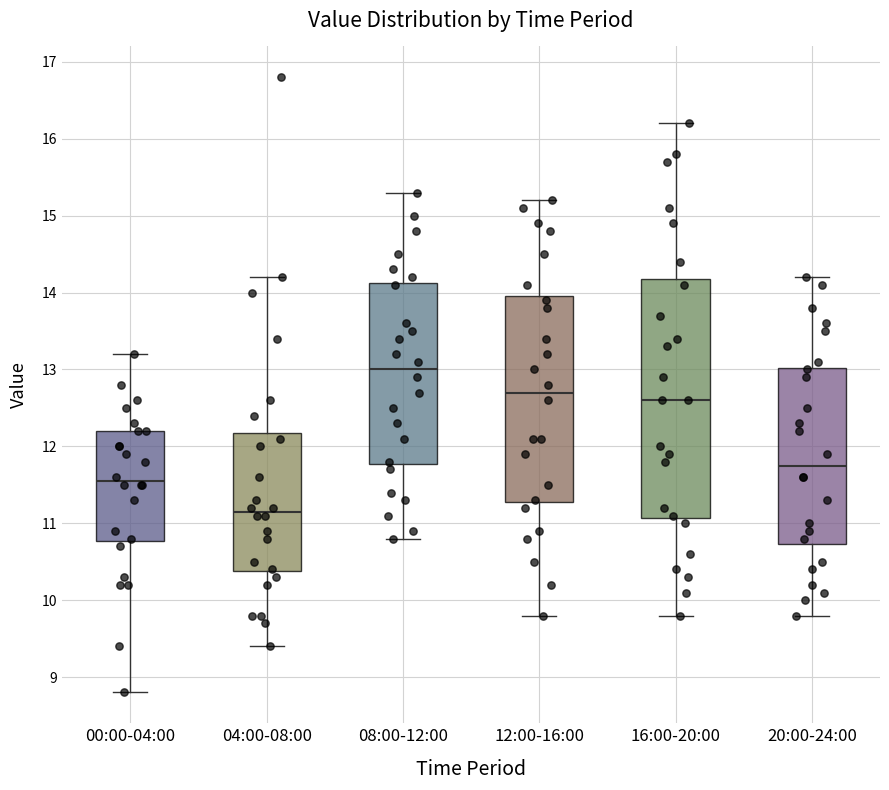

Reading left to right, read every box against the y-axis: the position of its median line, the range the box covers, and the ends of its whiskers. The values are not printed on the chart, so give them approximately, as read against the axis.

00:00-04:00: median 11.6, box 10.8 to 12.2, whiskers 8.8 to 13.2
04:00-08:00: median 11.2, box 10.4 to 12.2, whiskers 9.4 to 14.2
08:00-12:00: median 13.0, box 11.8 to 14.1, whiskers 10.8 to 15.3
12:00-16:00: median 12.7, box 11.3 to 14.0, whiskers 9.8 to 15.2
16:00-20:00: median 12.6, box 11.1 to 14.2, whiskers 9.8 to 16.2
20:00-24:00: median 11.8, box 10.7 to 13.0, whiskers 9.8 to 14.2